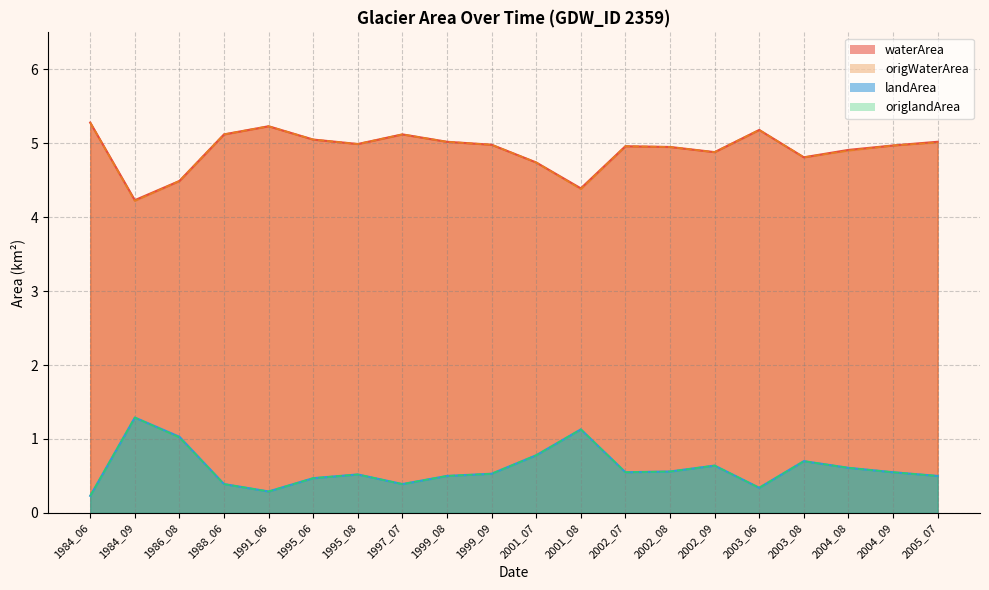

What value does the origlandArea series have at 1986_08?

1.0